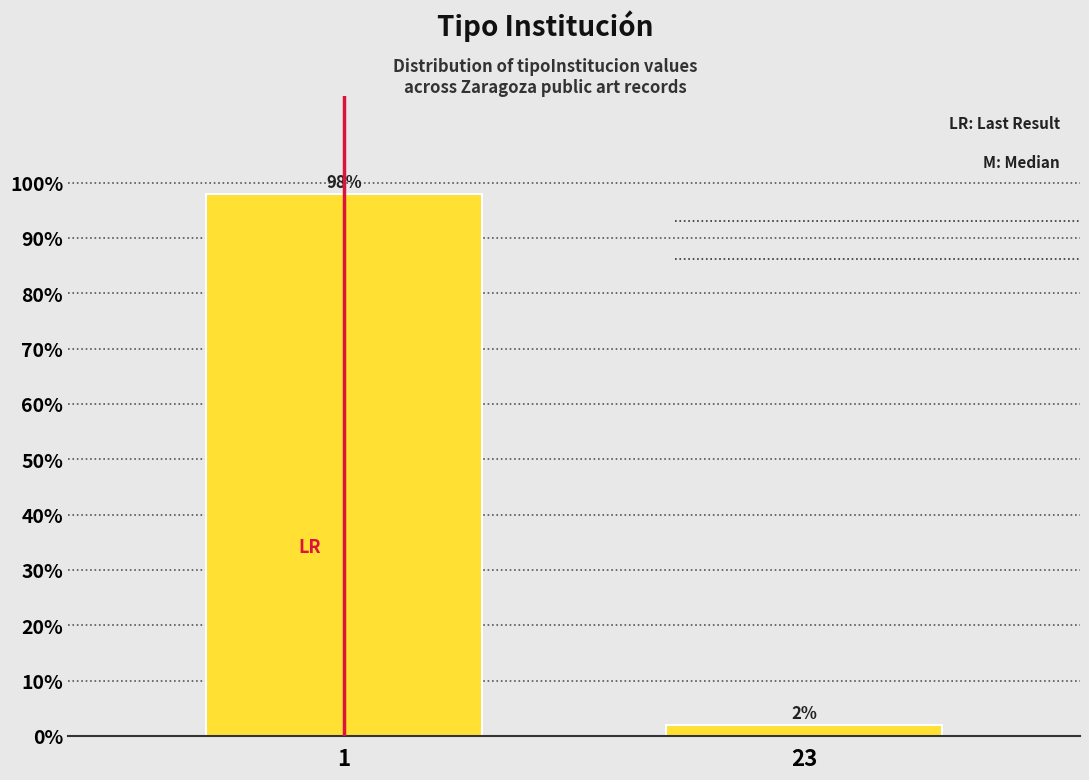

Reading left to right, what are all the values shown in this chart?

1=98	23=2